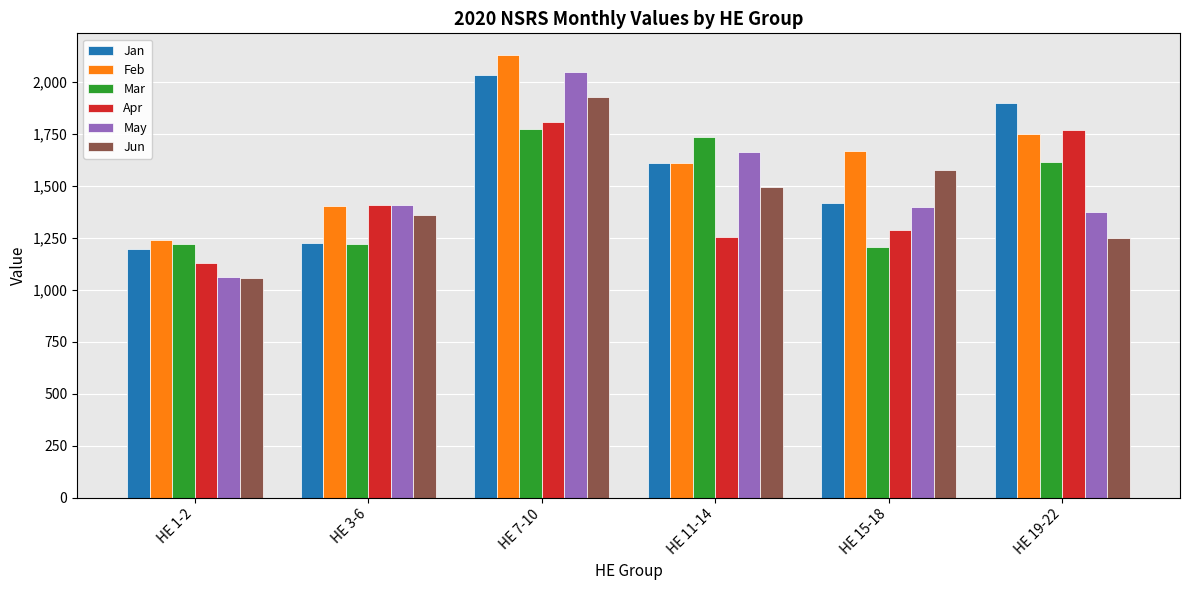

At which category is the sum across all series the highest?

HE 7-10